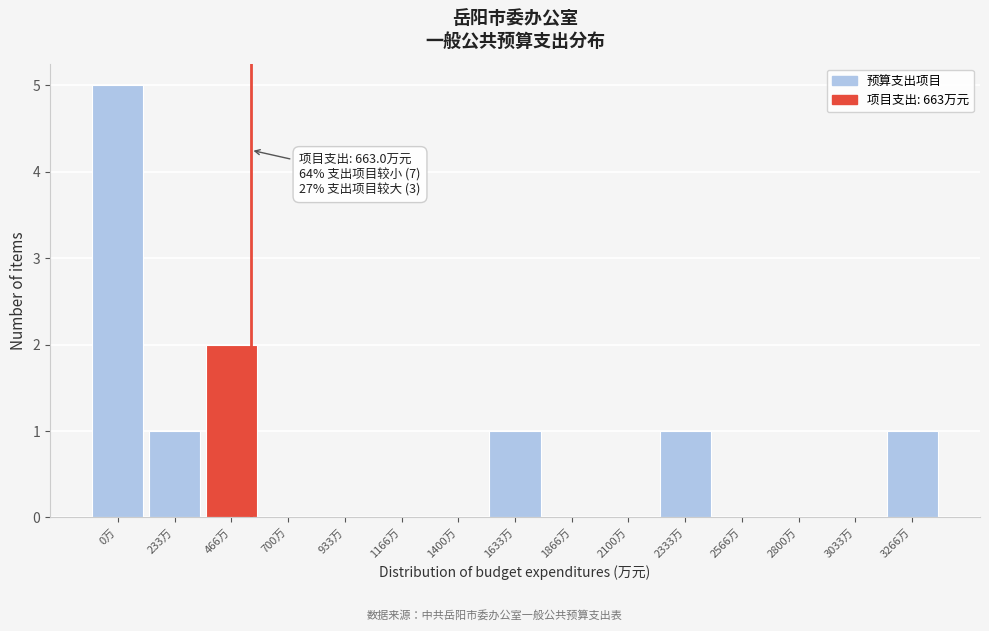

Reading left to right, extract all data points from this chart.

0万=5	233万=1	466万=2	700万=0	933万=0	1166万=0	1400万=0	1633万=1	1866万=0	2100万=0	2333万=1	2566万=0	2800万=0	3033万=0	3266万=1